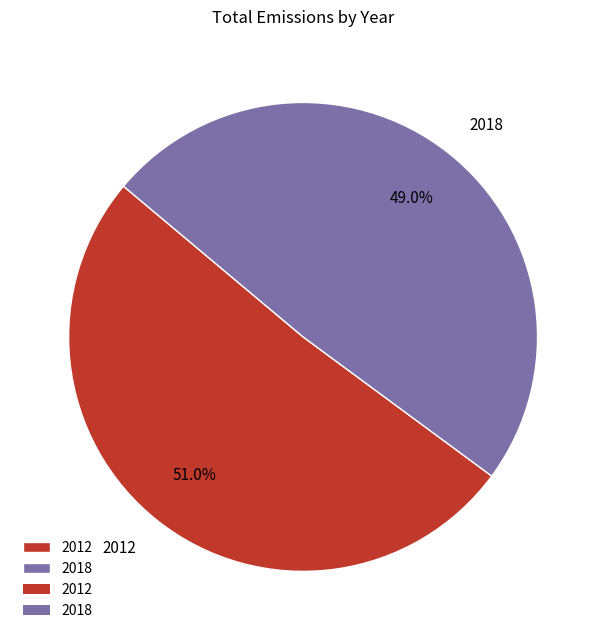

What portion of the pie excludes 2018?

51.0%